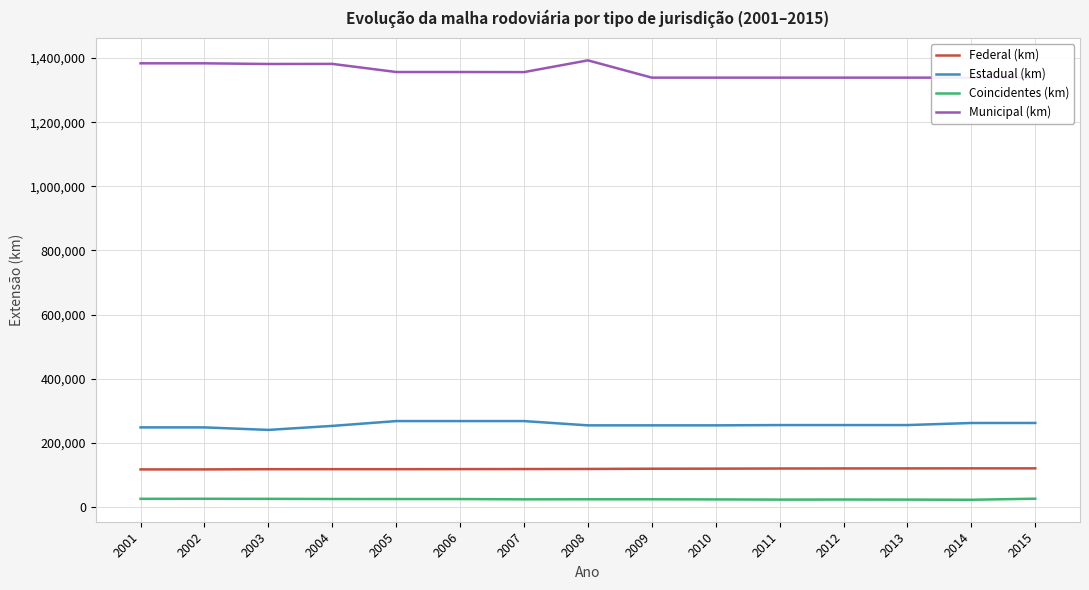

Rank the series at 2011 from lowest to highest value.

Coincidentes (km), Federal (km), Estadual (km), Municipal (km)